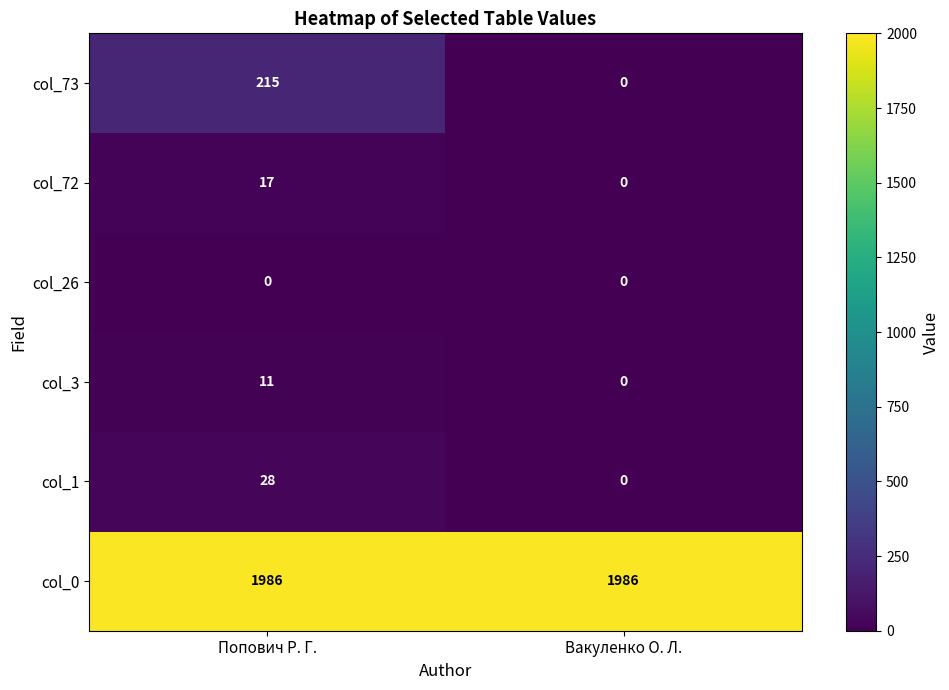

Reading left to right, extract all data points from this chart.

col_73: 215	0
col_72: 17	0
col_26: 0	0
col_3: 11	0
col_1: 28	0
col_0: 1986	1986